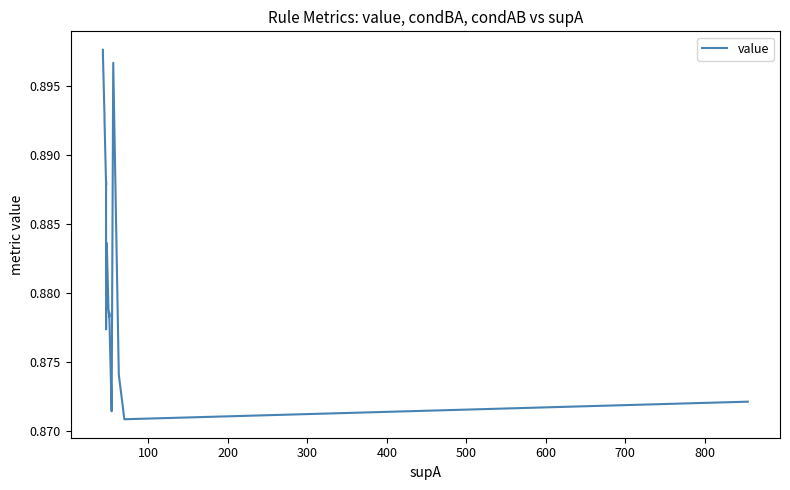

What is the smallest value displayed?

0.9